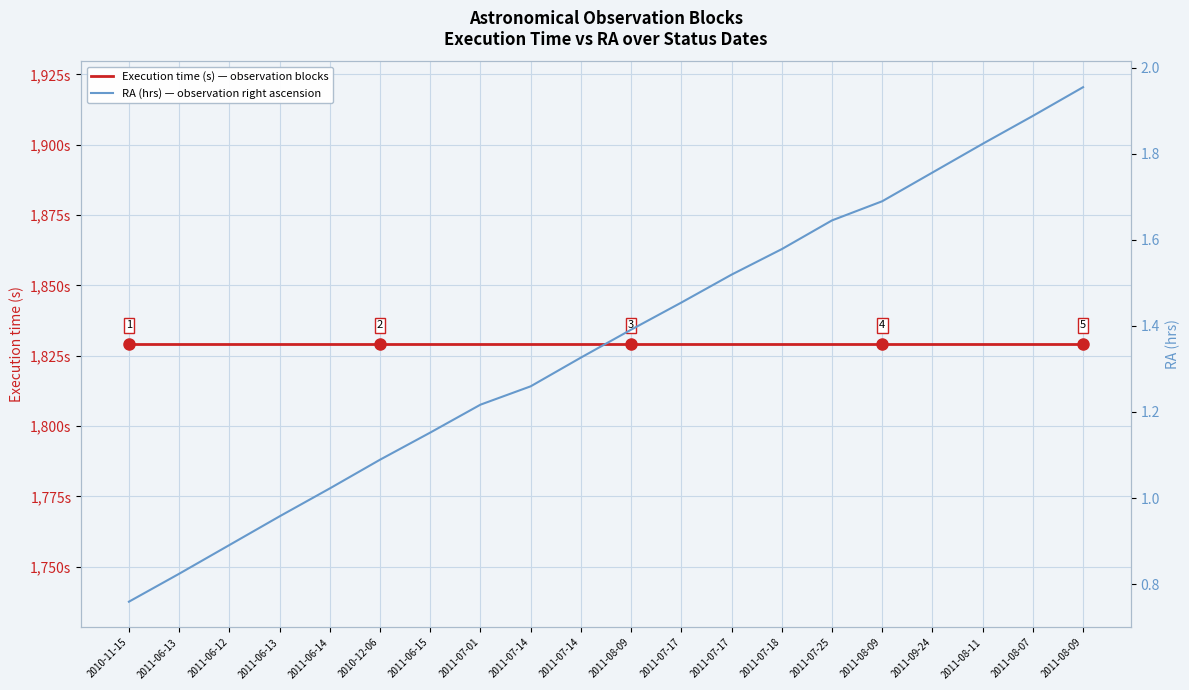

What is the label of the 18th point from the left?

2011-08-11